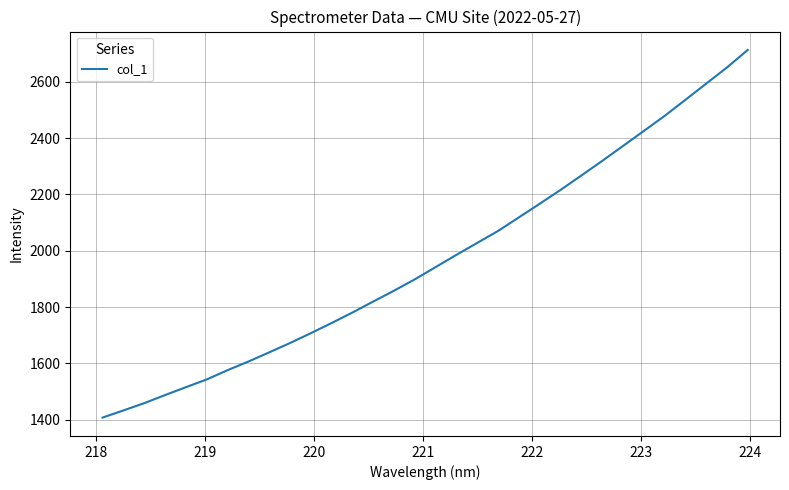

What is the average value?

1969.7